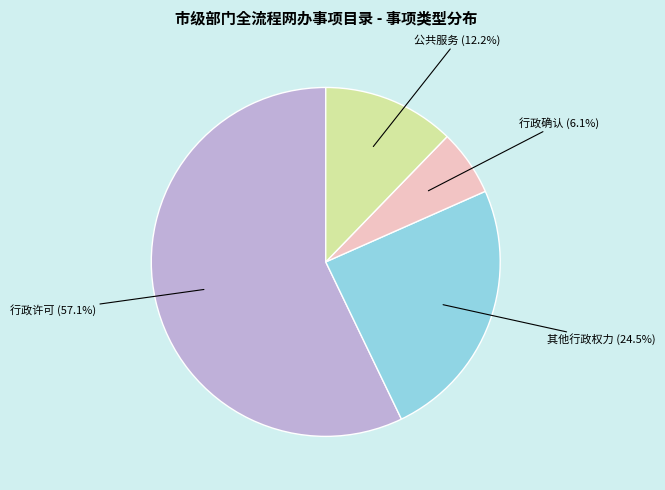

Does any single category account for the majority?

Yes